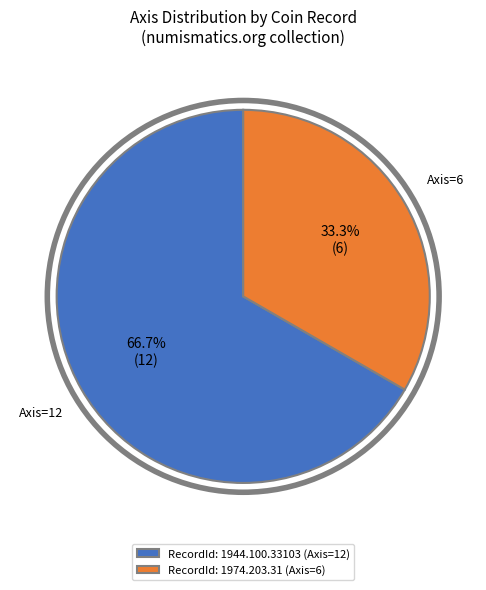

How many slices are in this pie chart?

2